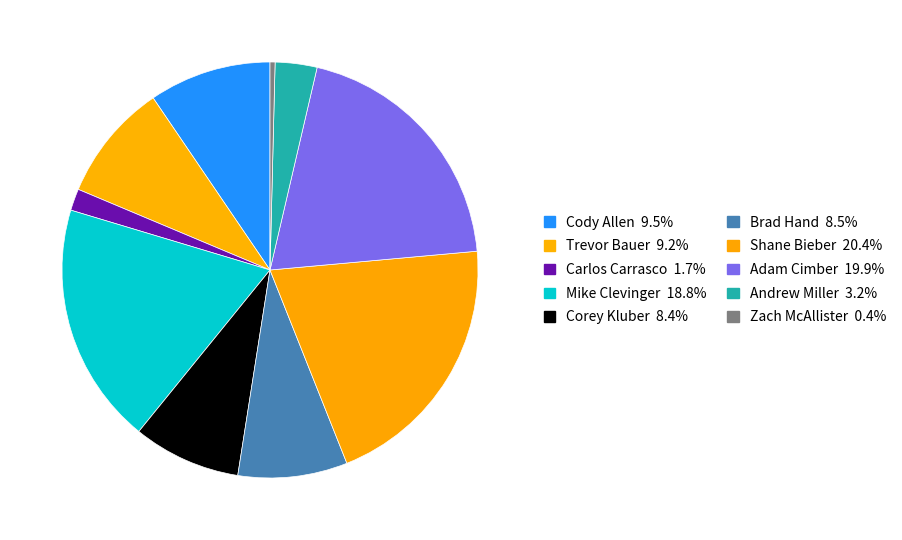

Is it true that Corey Kluber is 1% of the pie?

False